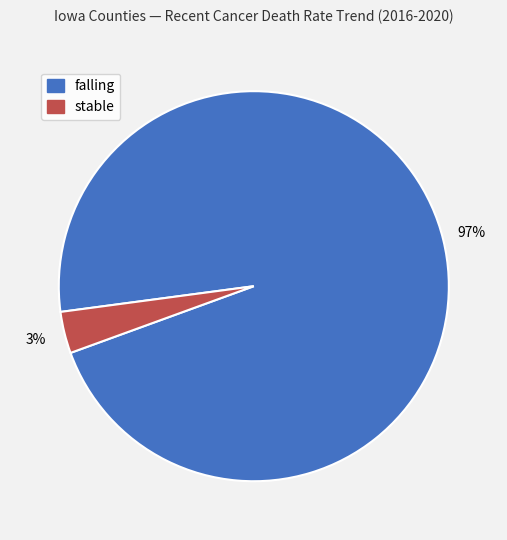

To the nearest percent, what portion does stable represent?

3%